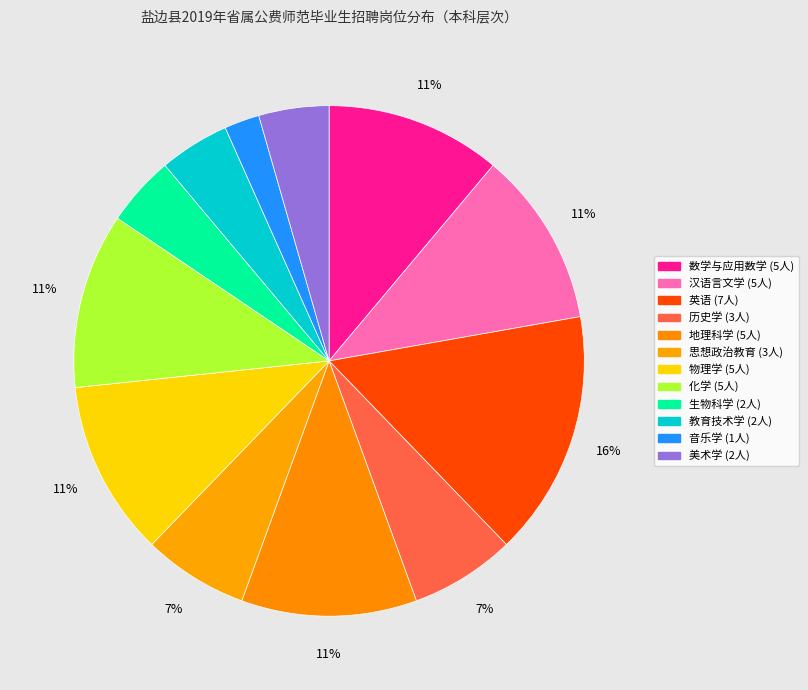

Does any single category account for the majority?

No